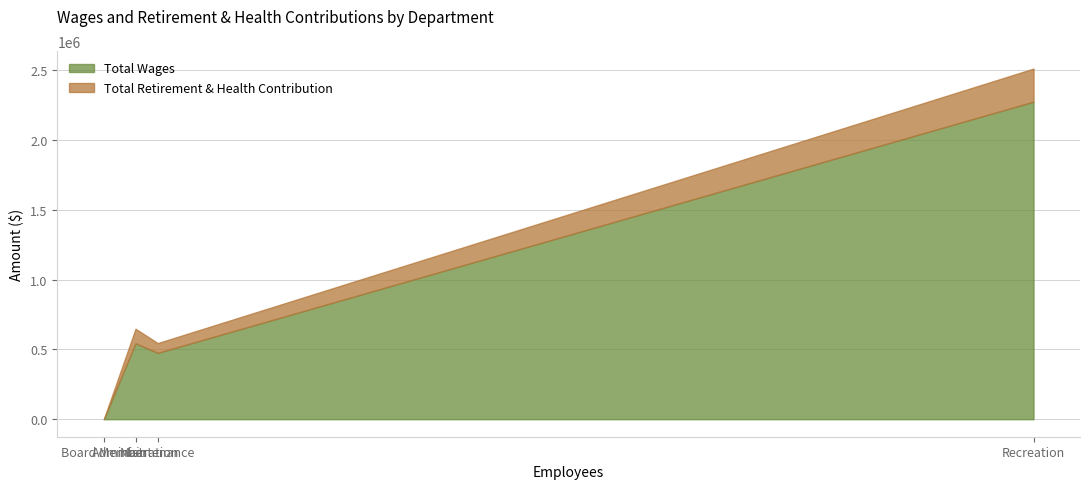

What is the difference between the Total Retirement & Health Contribution values at Board Member and Maintenance?

70076